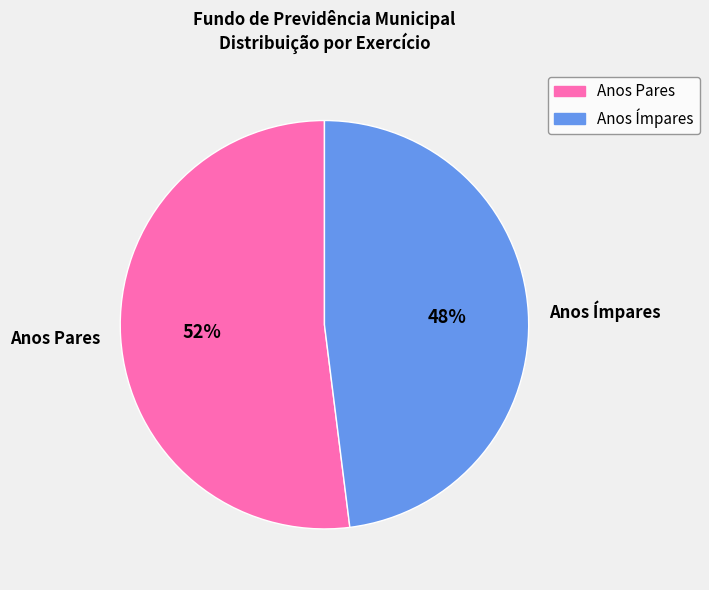

Between Anos Pares and Anos Ímpares, which is larger?

Anos Pares